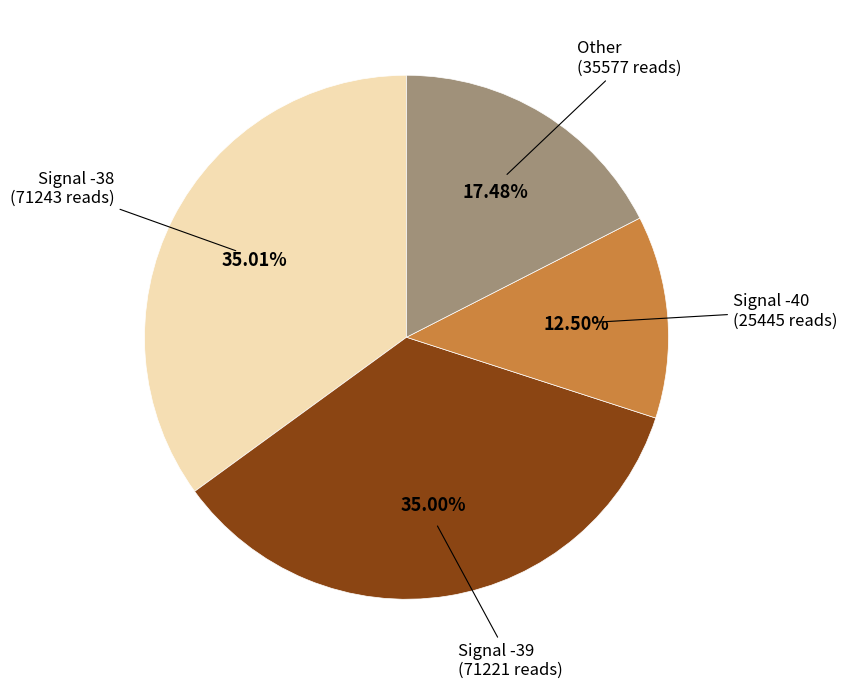

Does any single category account for the majority?

No